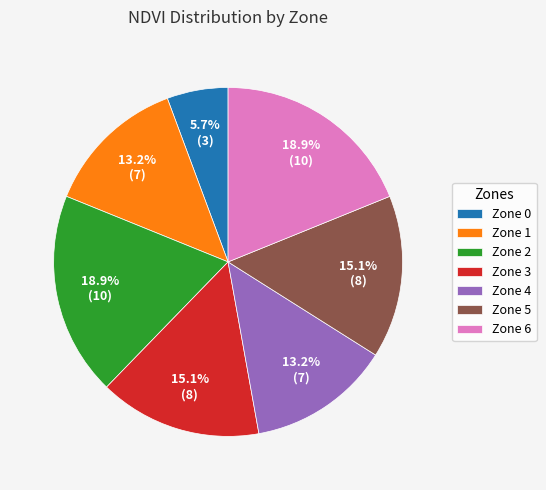

Is there a majority slice in this chart?

No